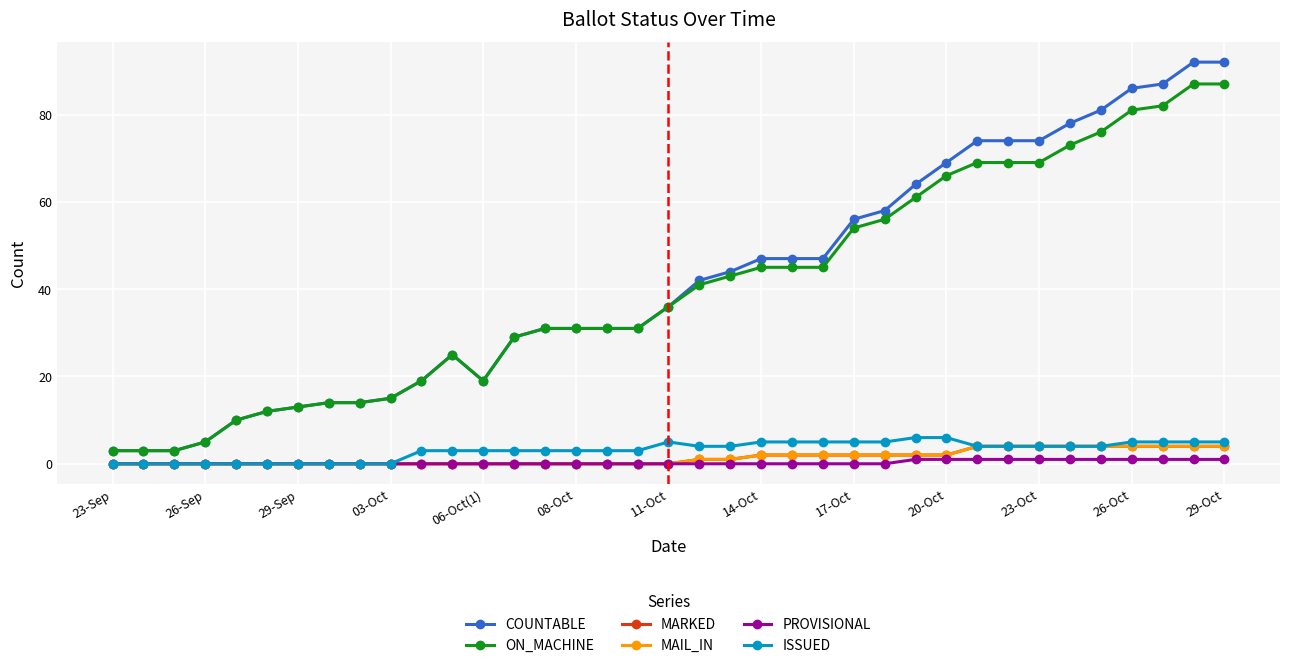

Is this an area chart (filled region under the line)?

No